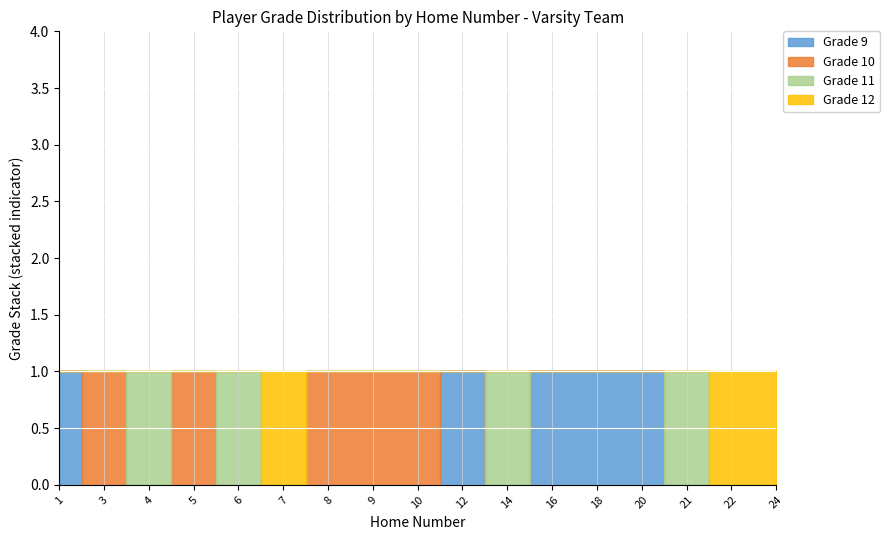

Which category has the lowest value in the Grade 11 series?

1